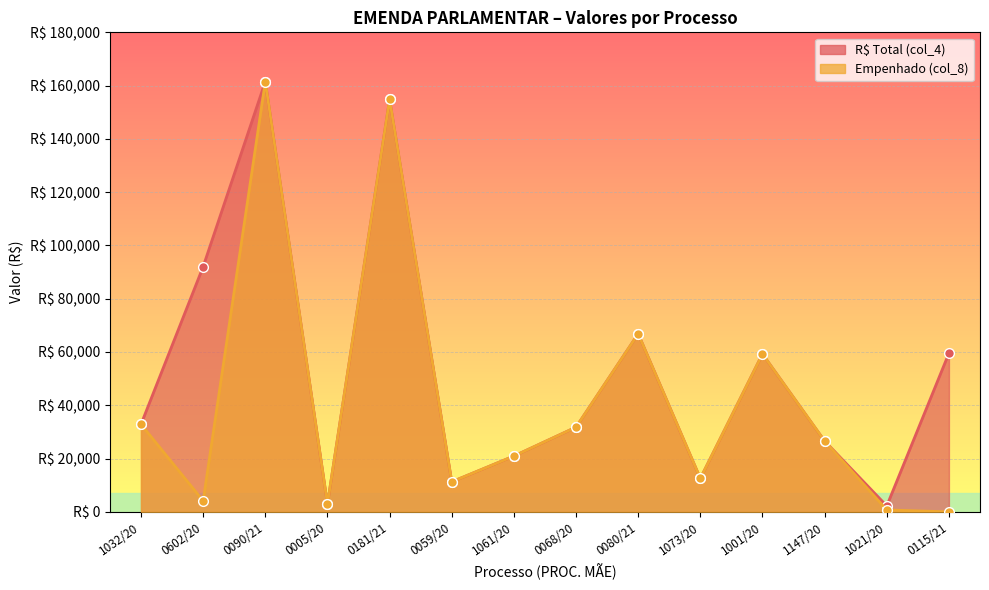

True or false: R$ Total (col_4) has a value of 20168.0 at 0059/20.

False